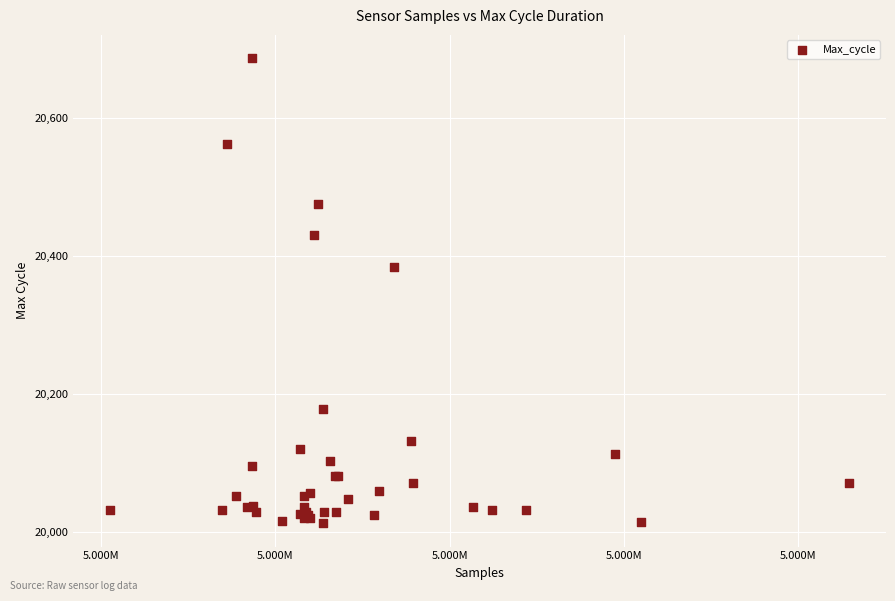

What Y value in the scatter plot is closest to 20349?

20383